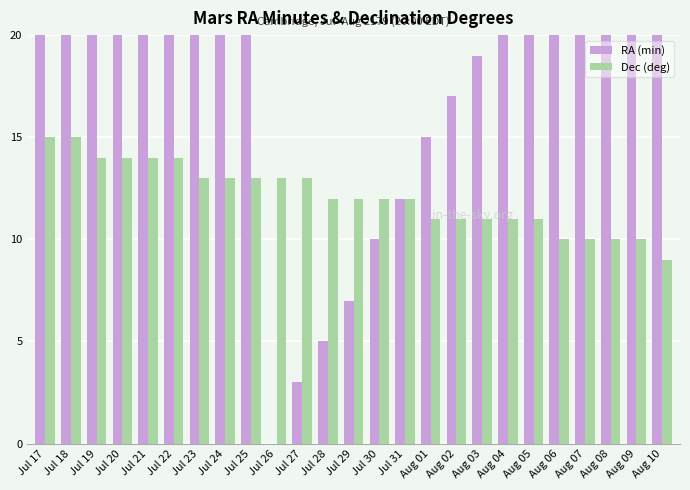

Which series has the largest total across all categories?

RA (min)